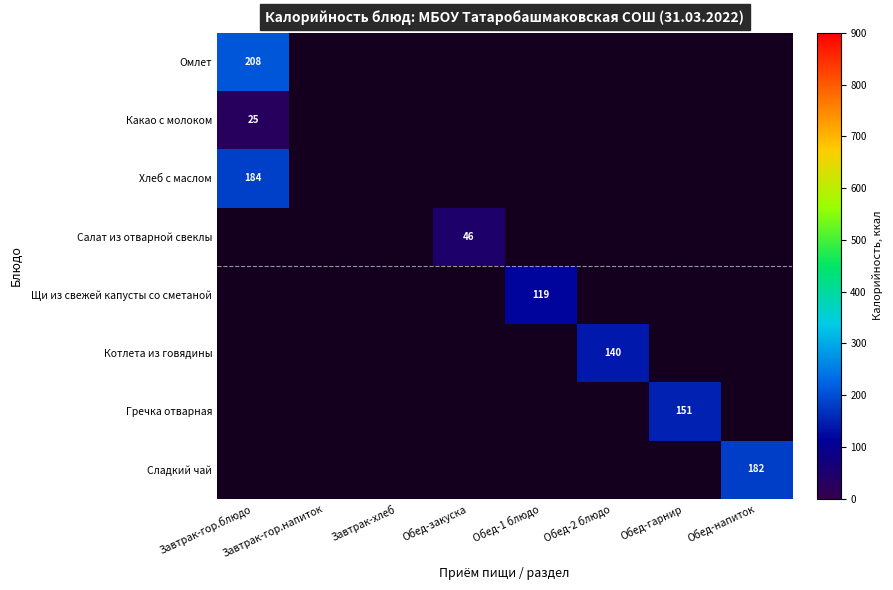

What is the maximum value shown in the chart?

208.0